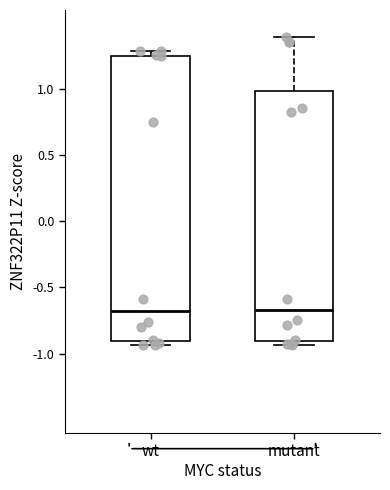

Comparing the boxes themselves (not the whiskers), which one is the tallest?

wt